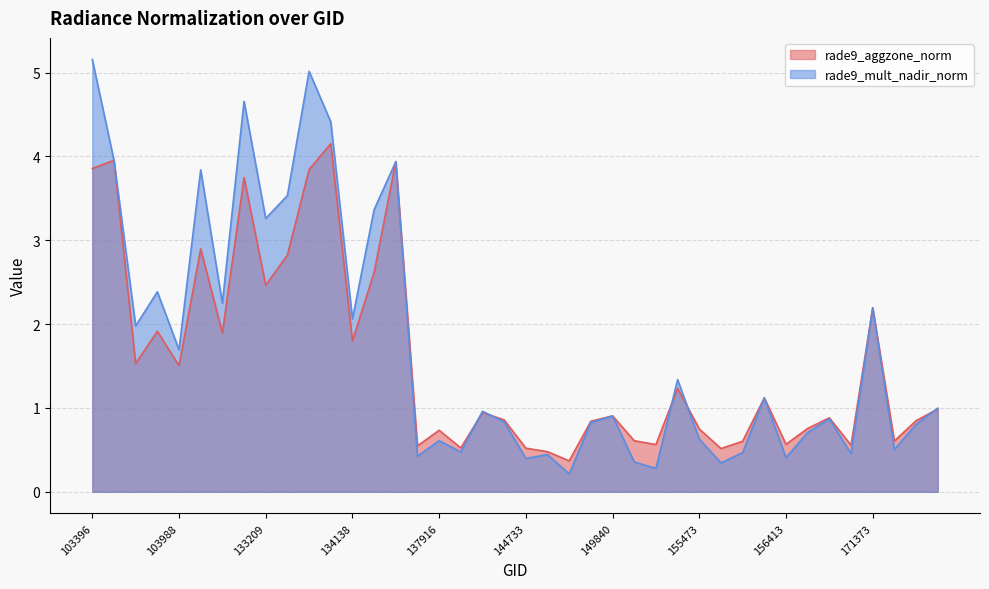

Which has a higher value, 156037 or 133209?

133209